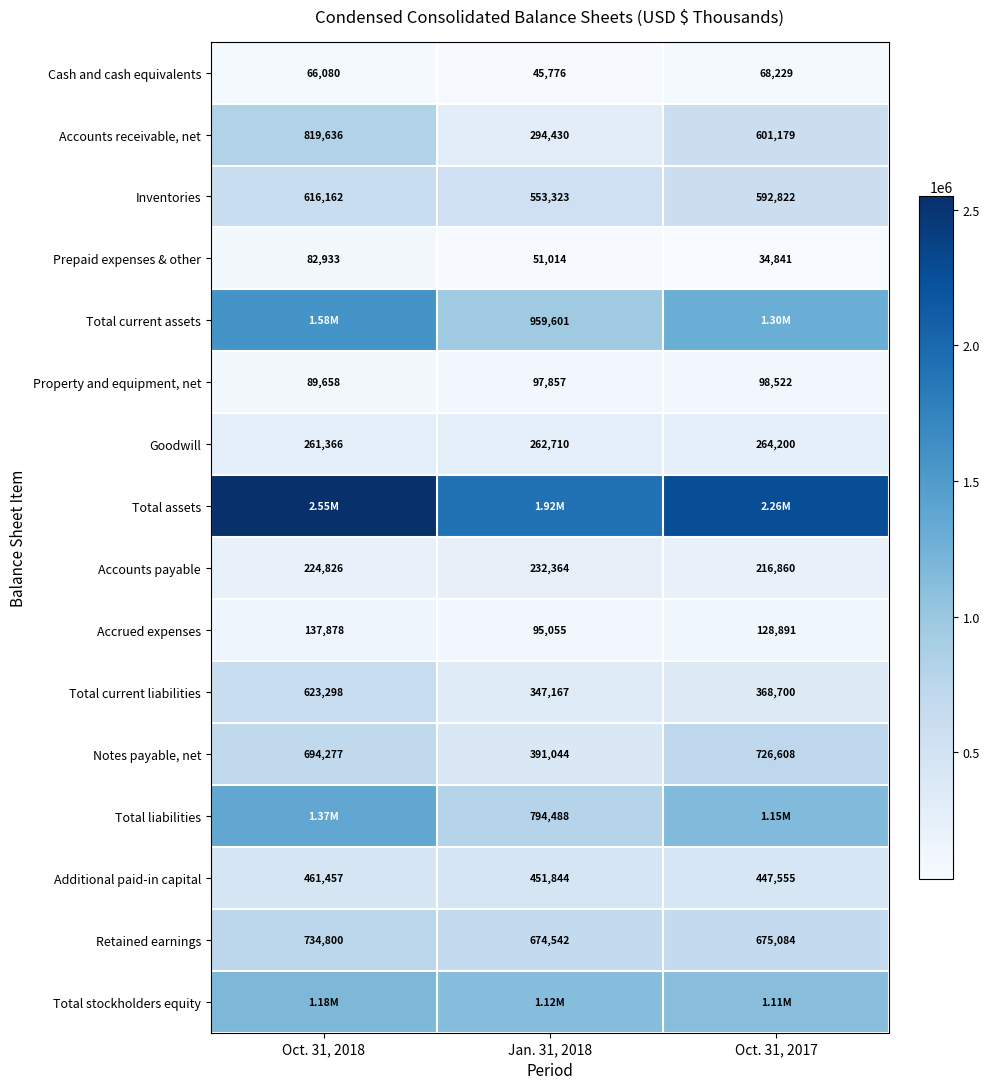

Is the value of Goodwill at Jan. 31, 2018 greater than the value of Notes payable, net at Oct. 31, 2018?

No